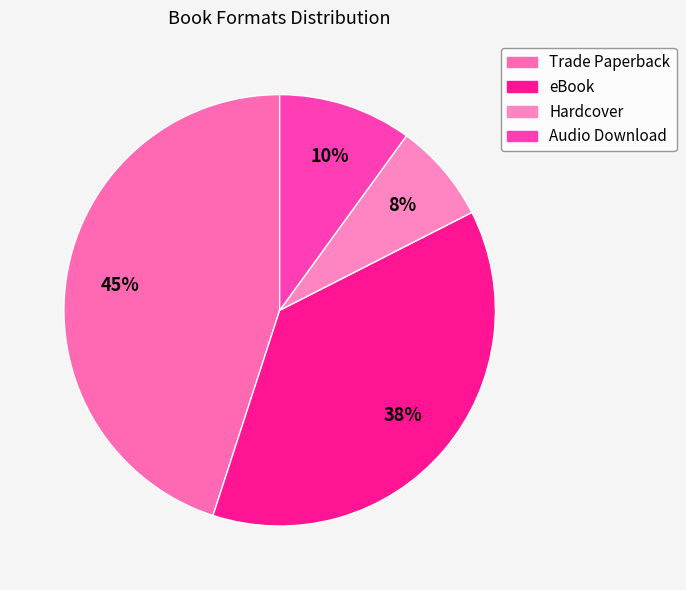

How many slices are in this pie chart?

4